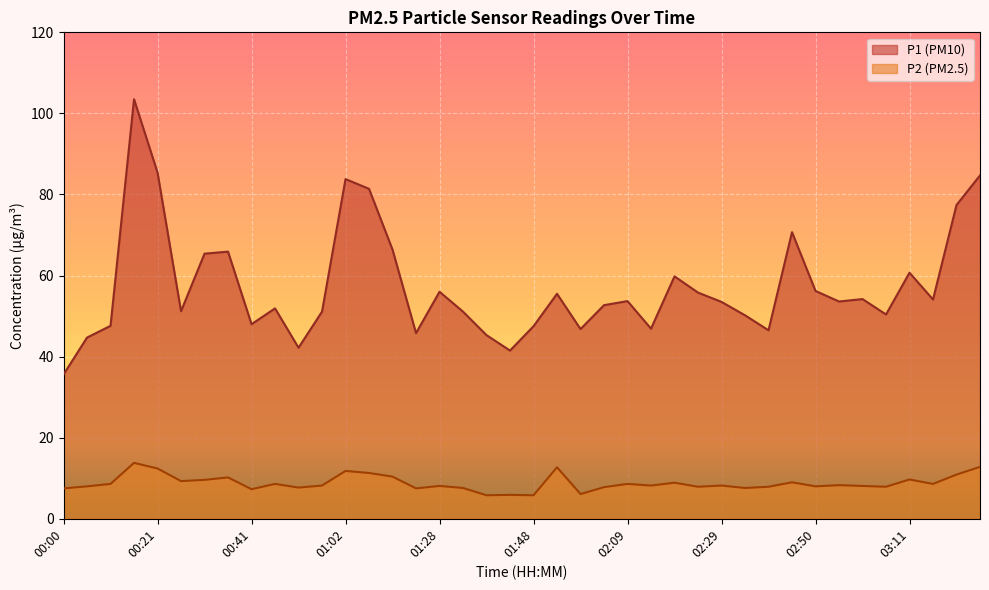

At which category does P1 reach its first local valley?

00:26